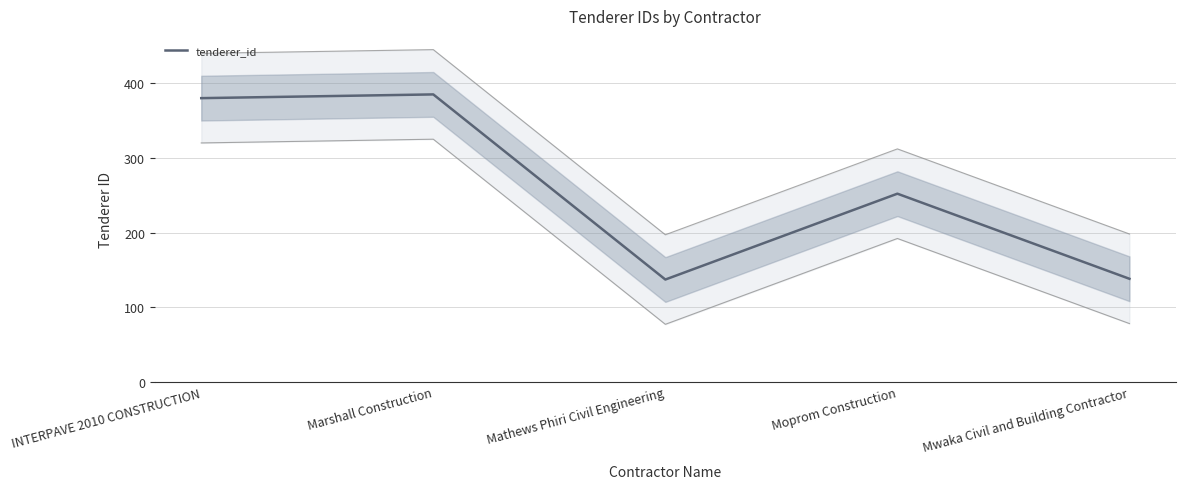

Reading left to right, what are all the values shown in this chart?

INTERPAVE 2010 CONSTRUCTION=380	Marshall Construction=385	Mathews Phiri Civil Engineering=137	Moprom Construction=252	Mwaka Civil and Building Contractor=138